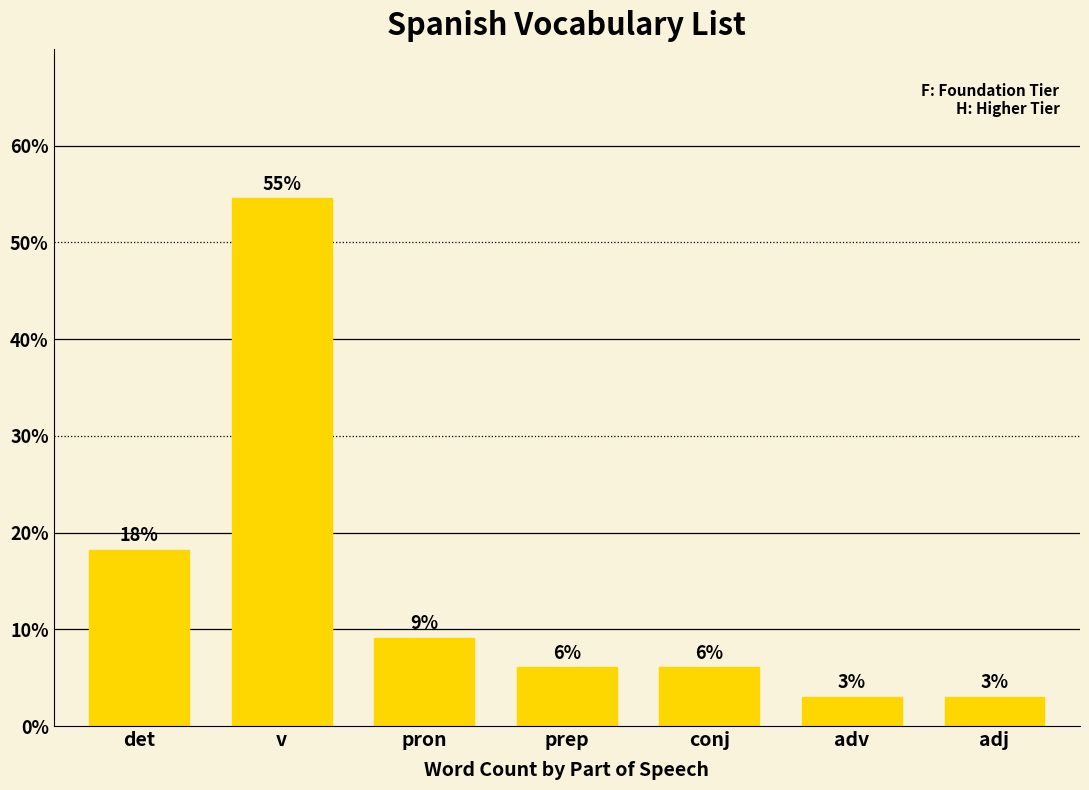

What is the smallest value displayed?

3.0